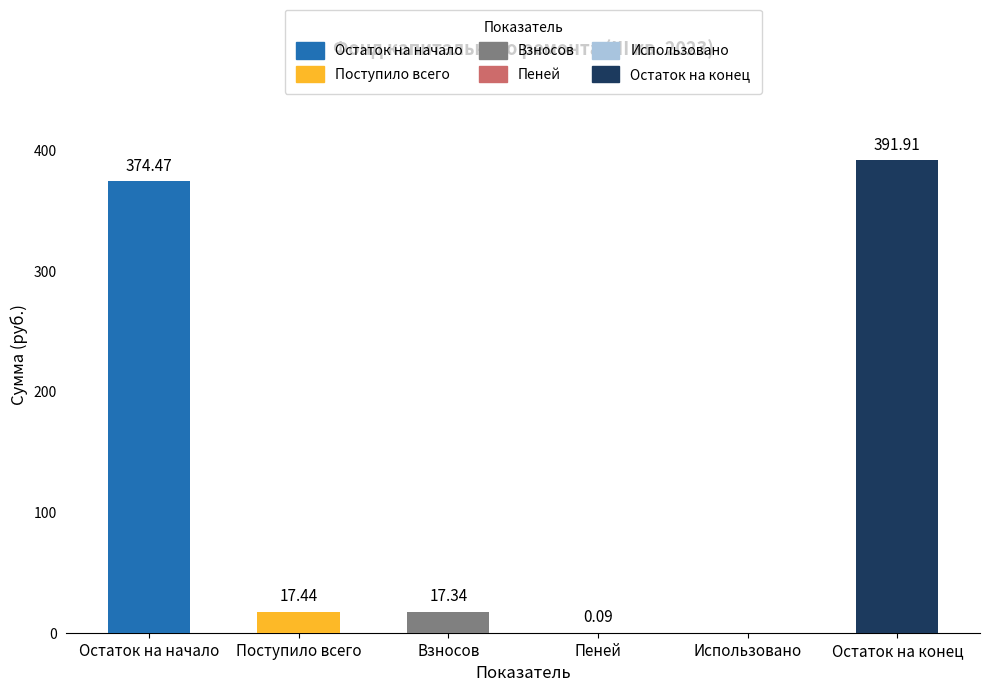

Which has a higher value, Пеней or Остаток на начало?

Остаток на начало